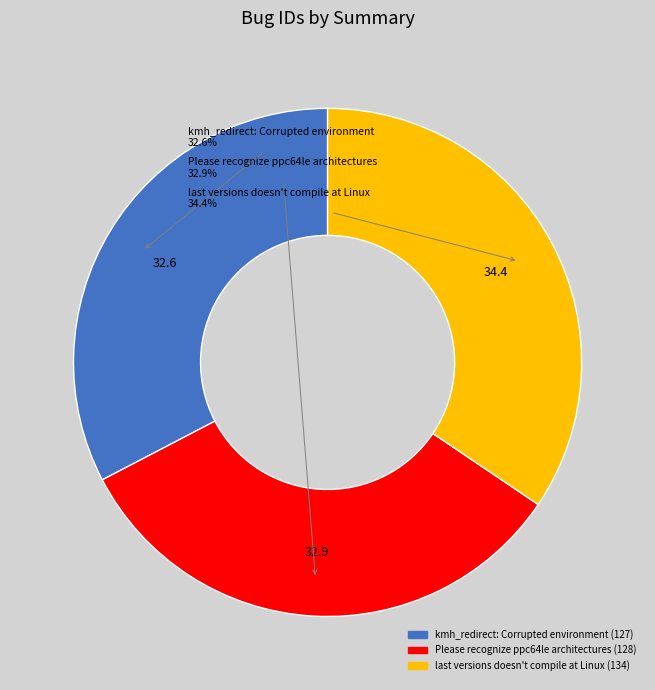

Is the sum of kmh_redirect: Corrupted environment and Please recognize ppc64le architectures greater than half?

Yes